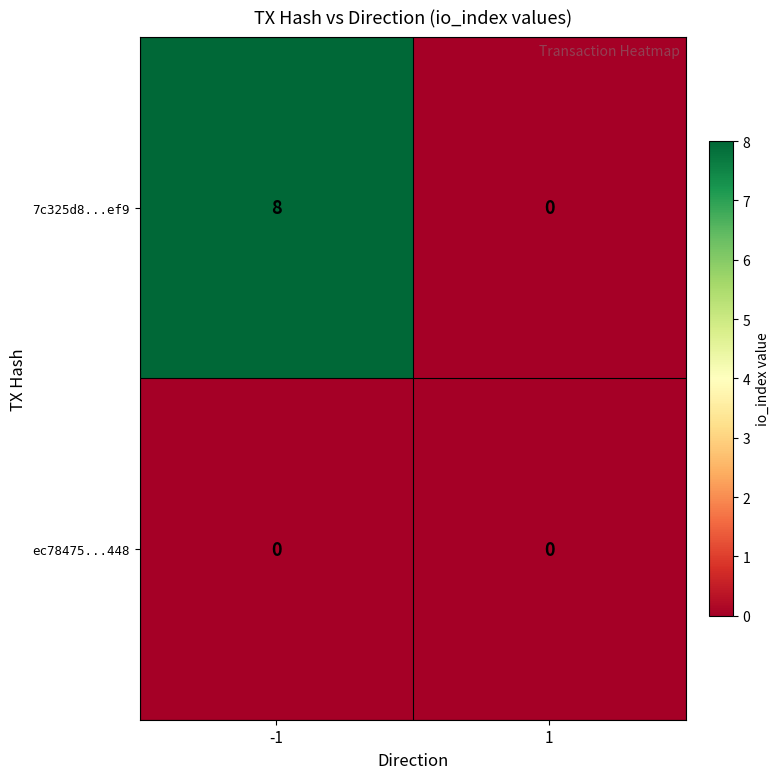

List the series in order of their peak value, highest first.

7c325d8...ef9, ec78475...448